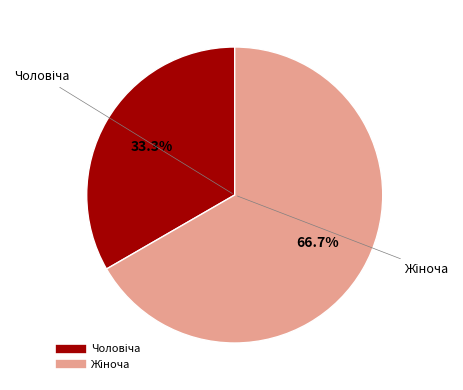

Is there a majority slice in this chart?

Yes